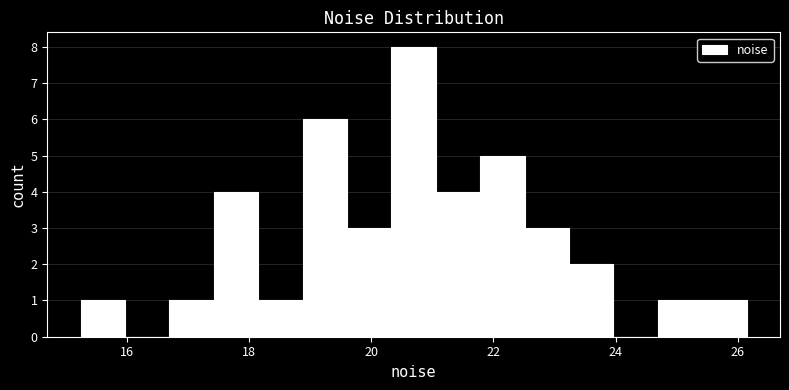

Read against the x-axis, roughly where is the centre of the tallest bar?

20.6